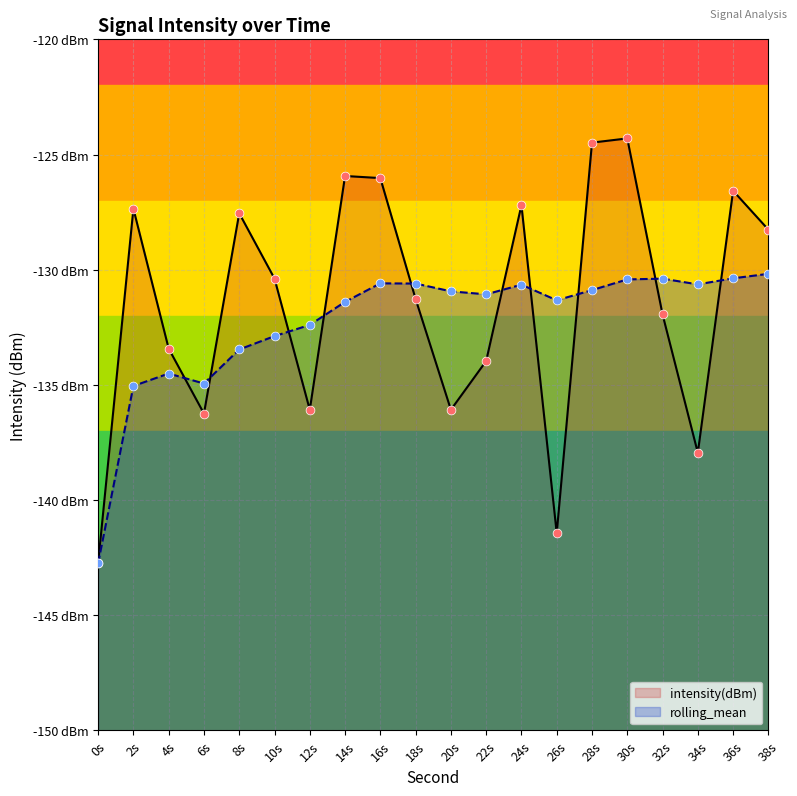

At how many categories does at least one series exceed -126?

3